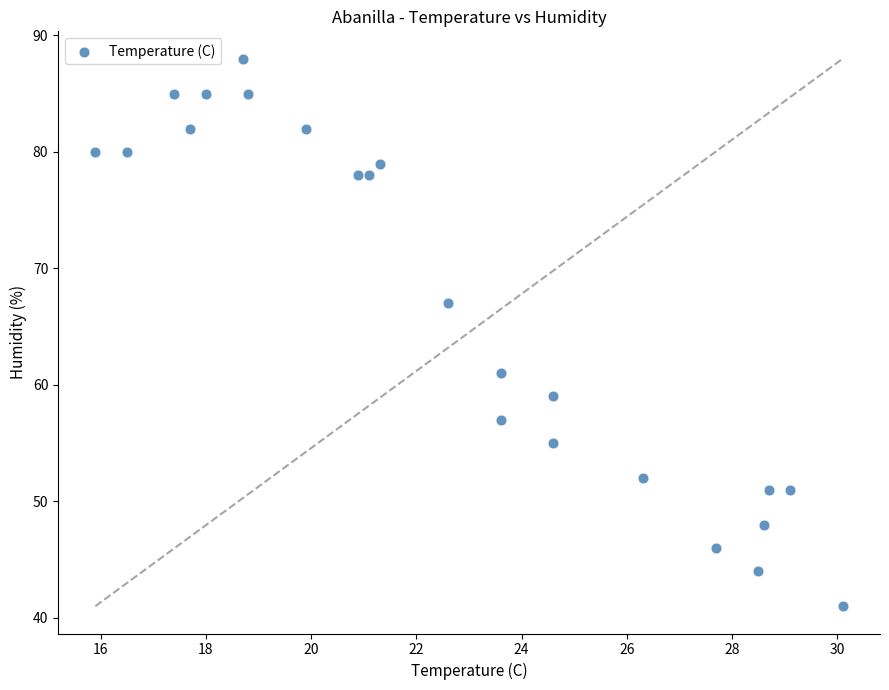

What is the range of Y values (max minus min)?

47